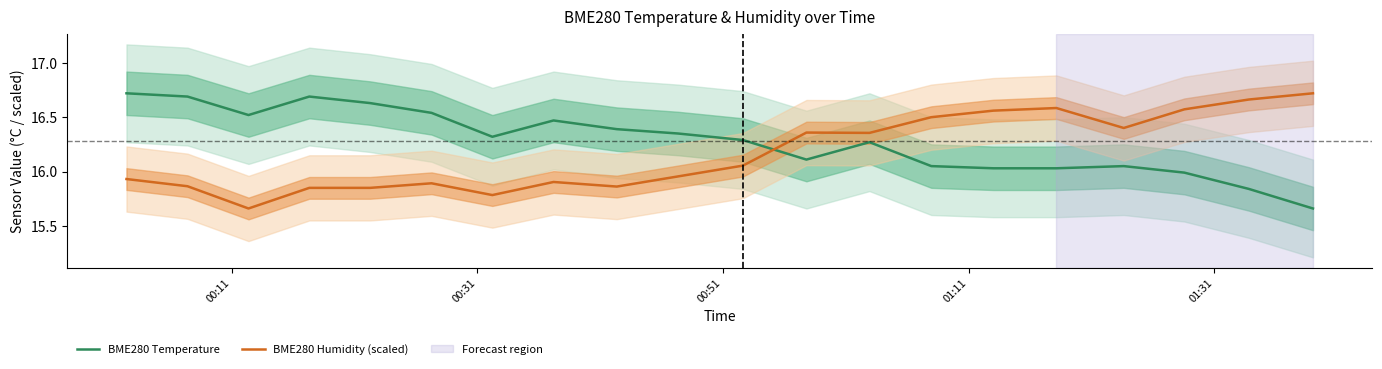

How many times do BME280 Humidity (scaled) and BME280 Temperature cross each other?

1